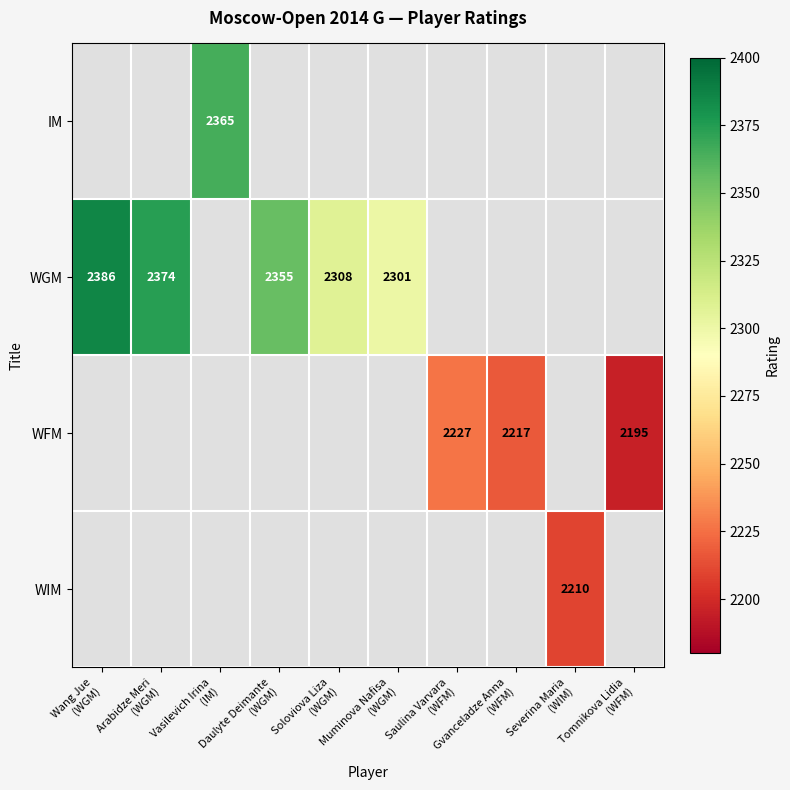

How many positive values does the WFM series have?

3